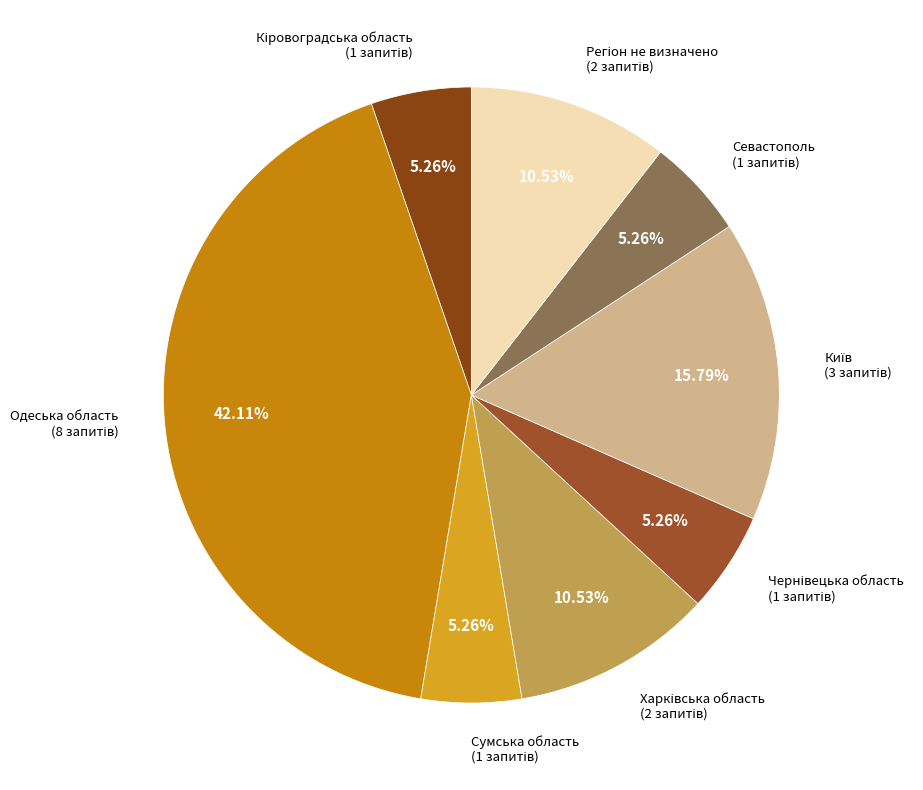

What is the largest slice in the pie chart?

Одеська область